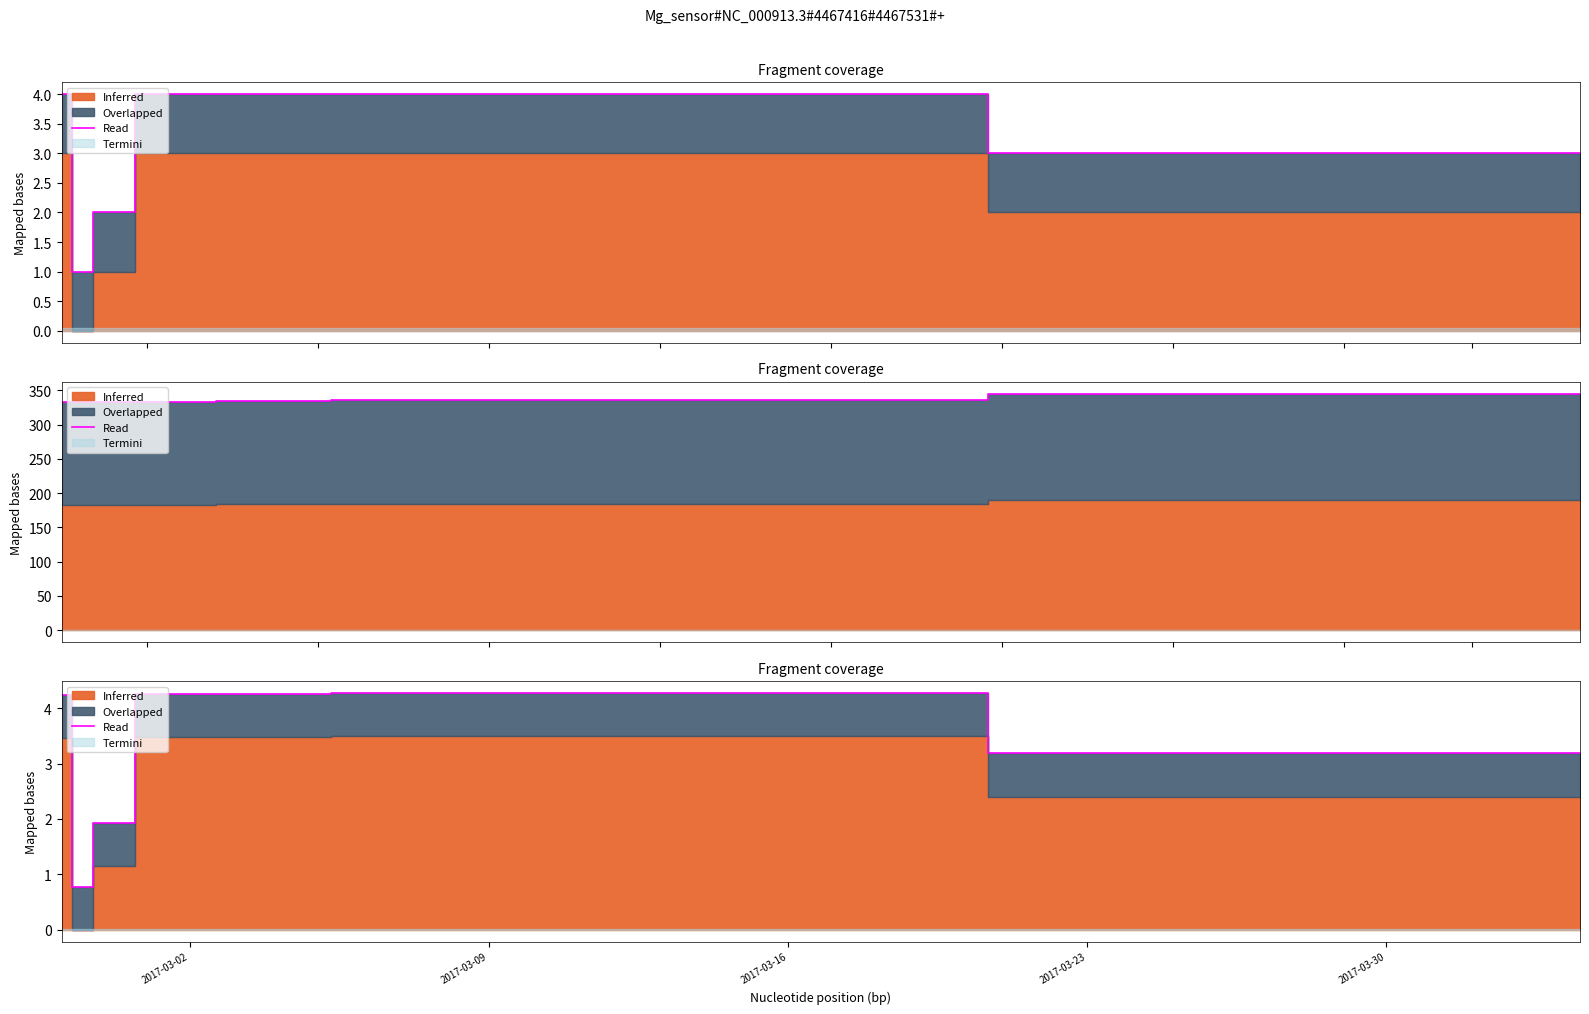

Does the chart have visible grid lines?

No